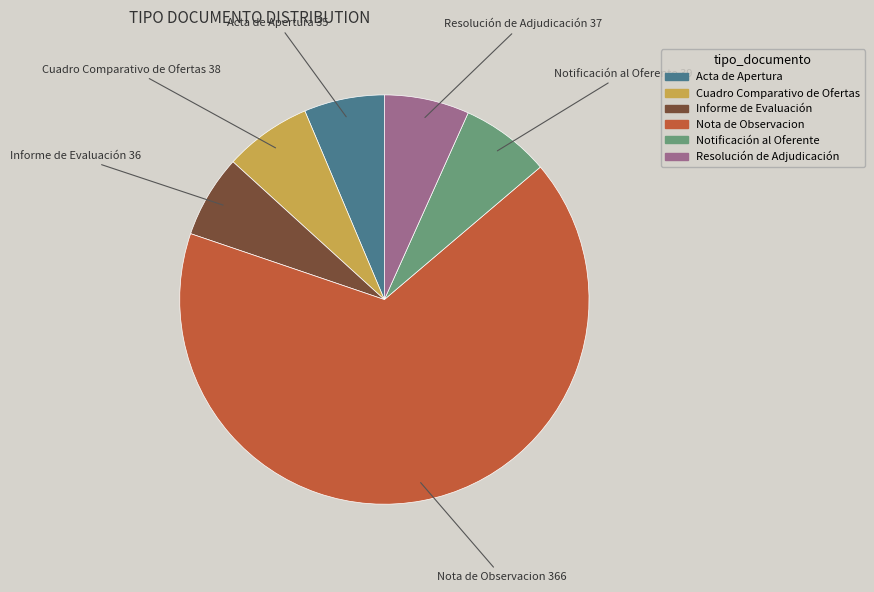

What is the largest slice in the pie chart?

Nota de Observacion